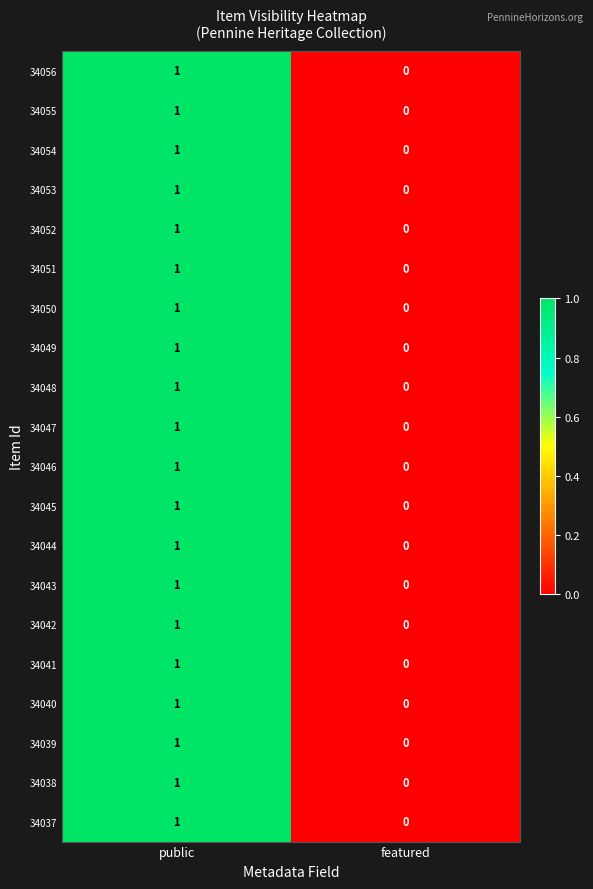

Is it true that 34037 equals 0 at featured?

True